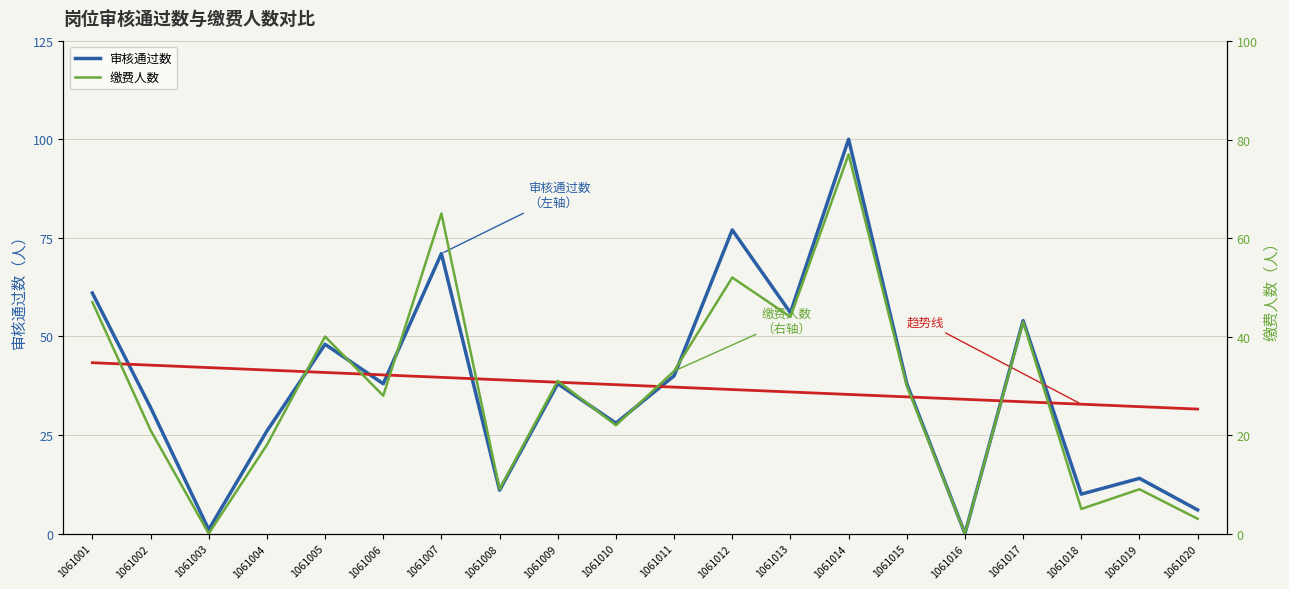

True or false: 趋势线 has more than 1 interior local peaks.

False